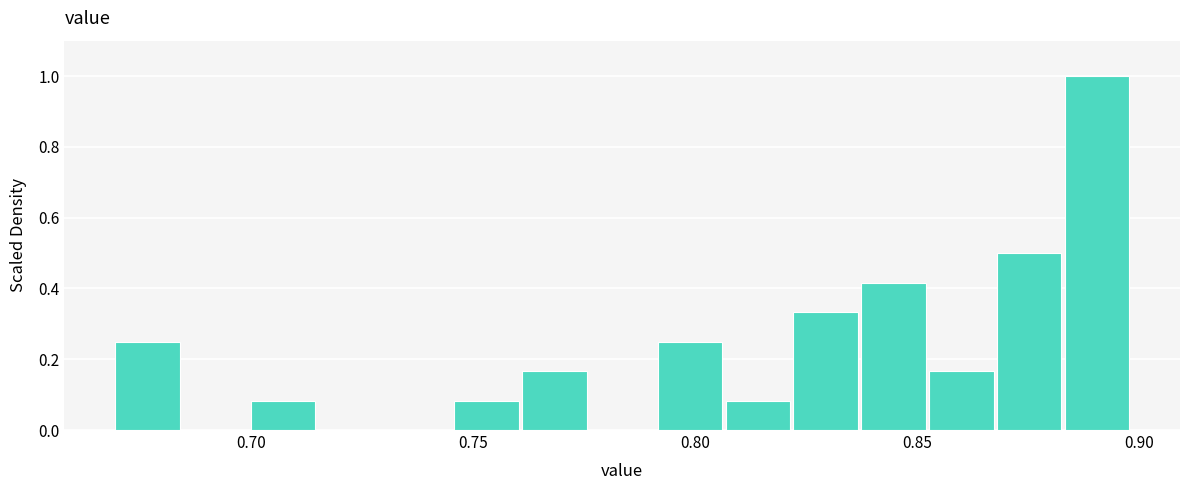

Around what value on the x-axis is the tallest bar? Give the approximate position of its centre, as read against the axis.

0.890